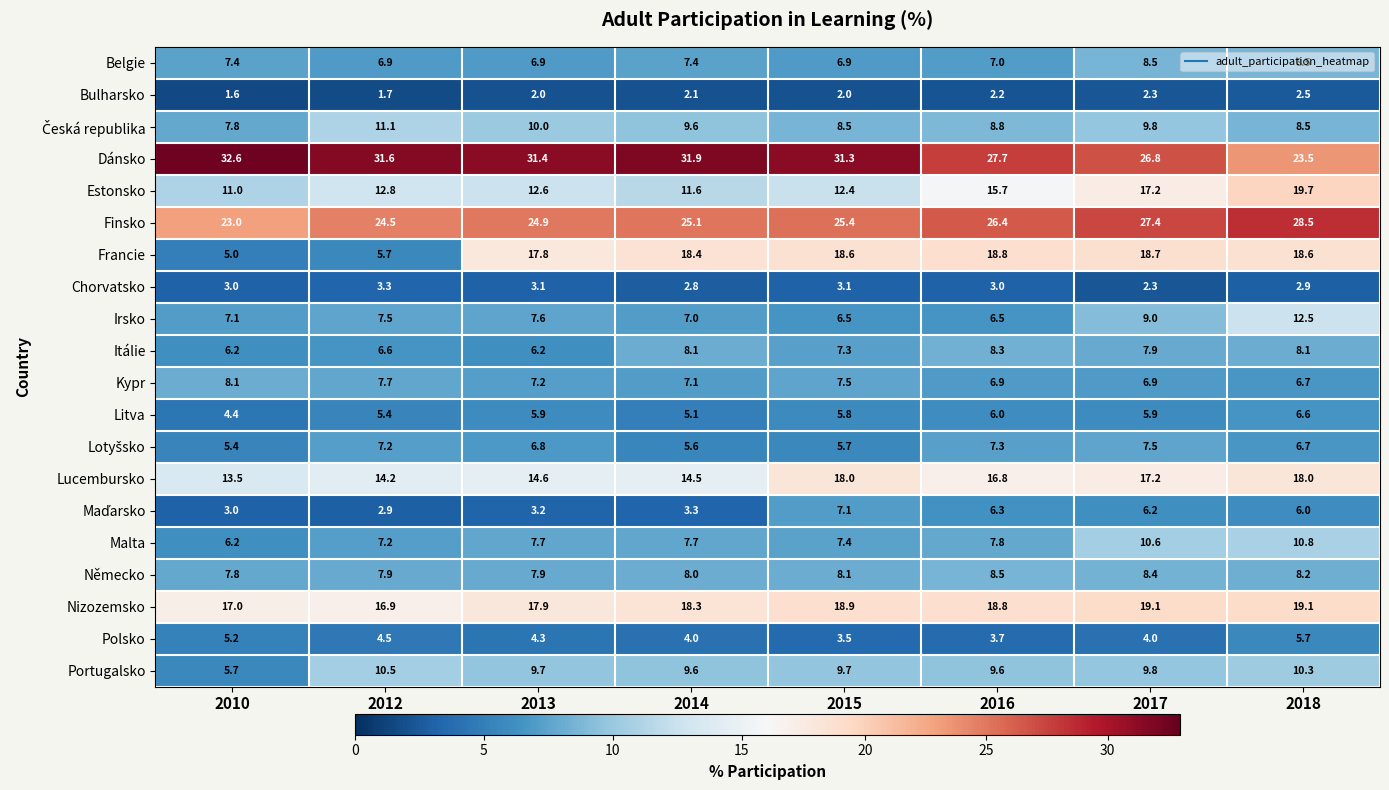

Count the number of categories in the chart.

8